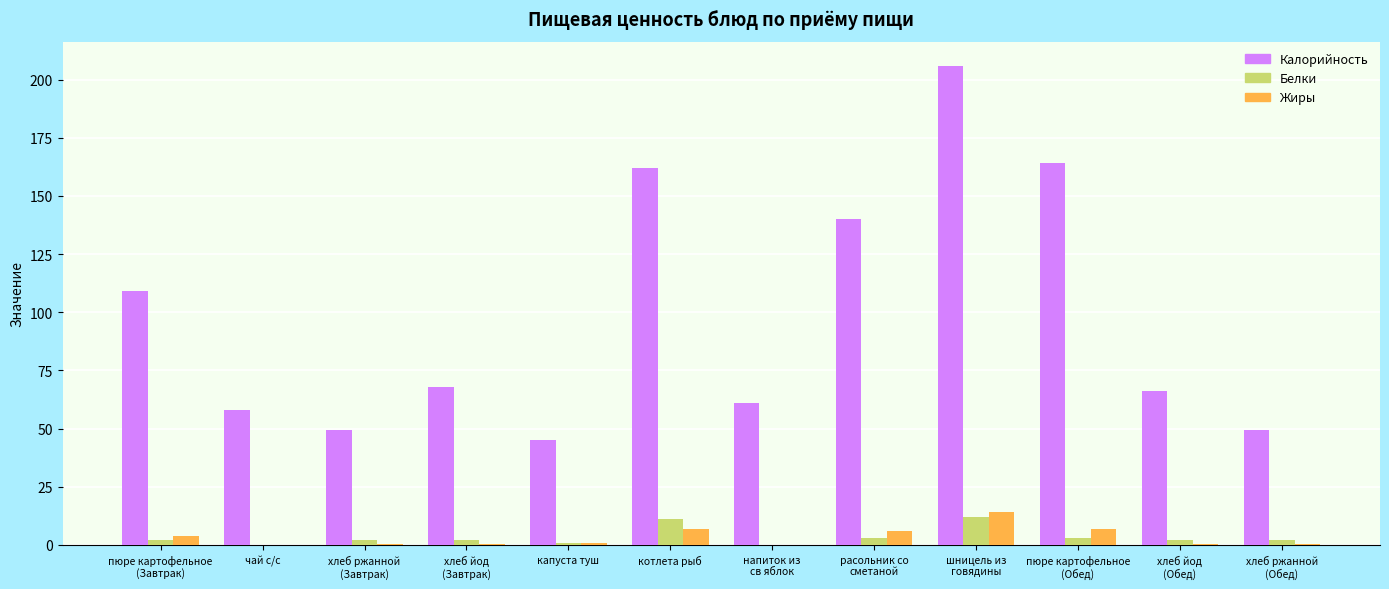

Between хлеб йод
(Обед) and хлеб ржанной
(Обед), which series saw the biggest shift?

Калорийность